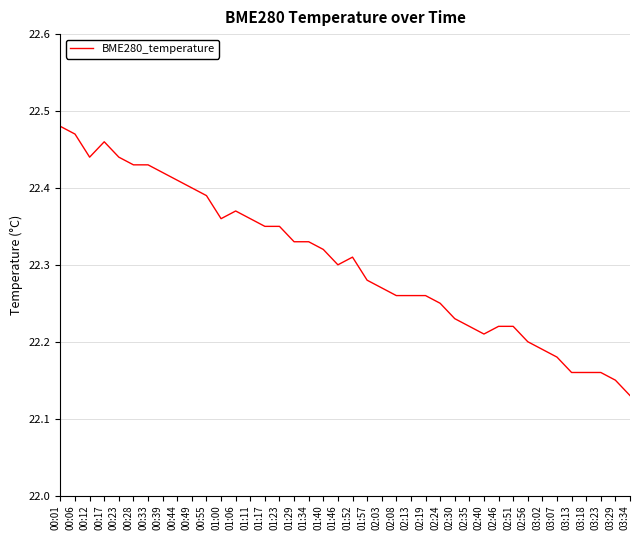

What is the ratio of the value at 03:13 to the value at 02:56?

1.0